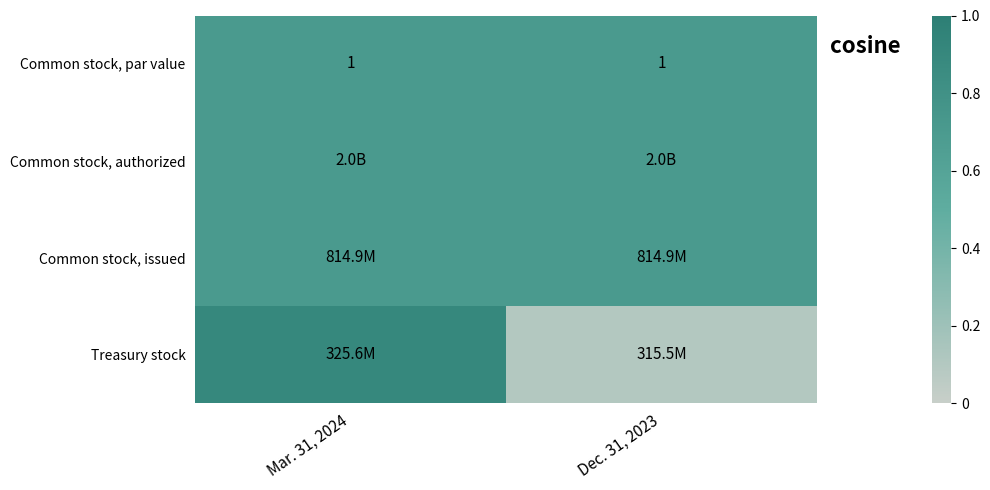

Count the number of categories in the chart.

2